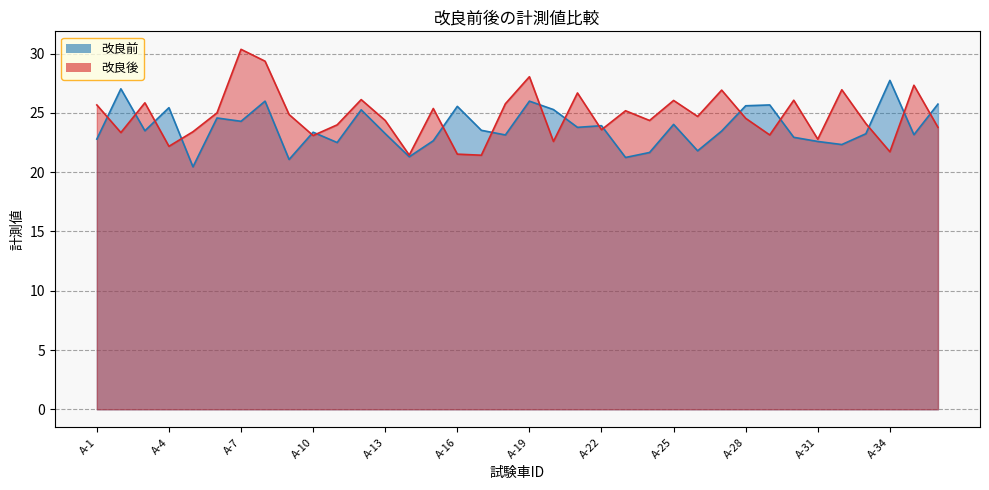

How many interior local valleys does the 改良前 series have?

12